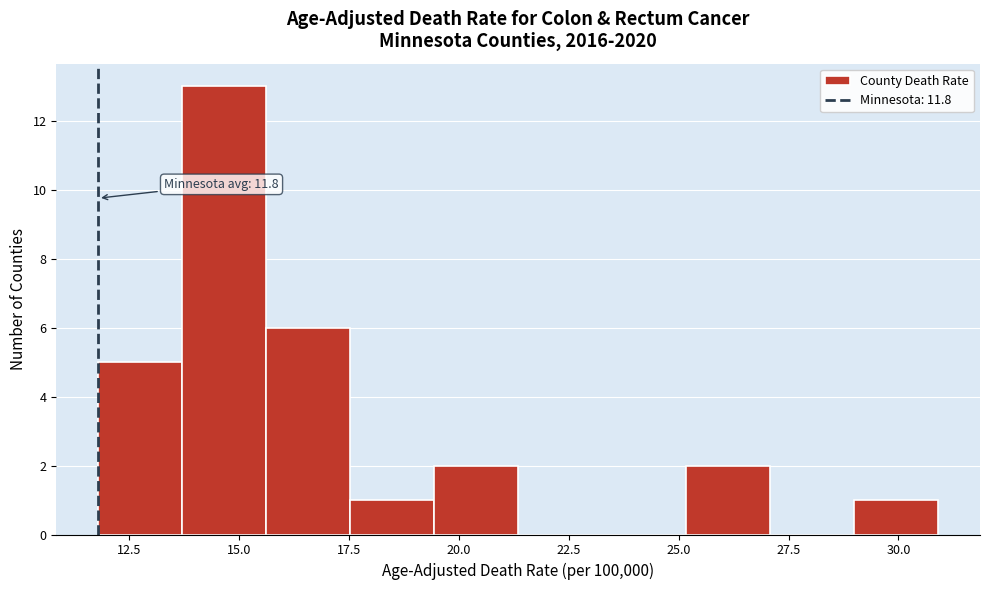

Around what value on the x-axis is the tallest bar? Give the approximate position of its centre, as read against the axis.

14.5